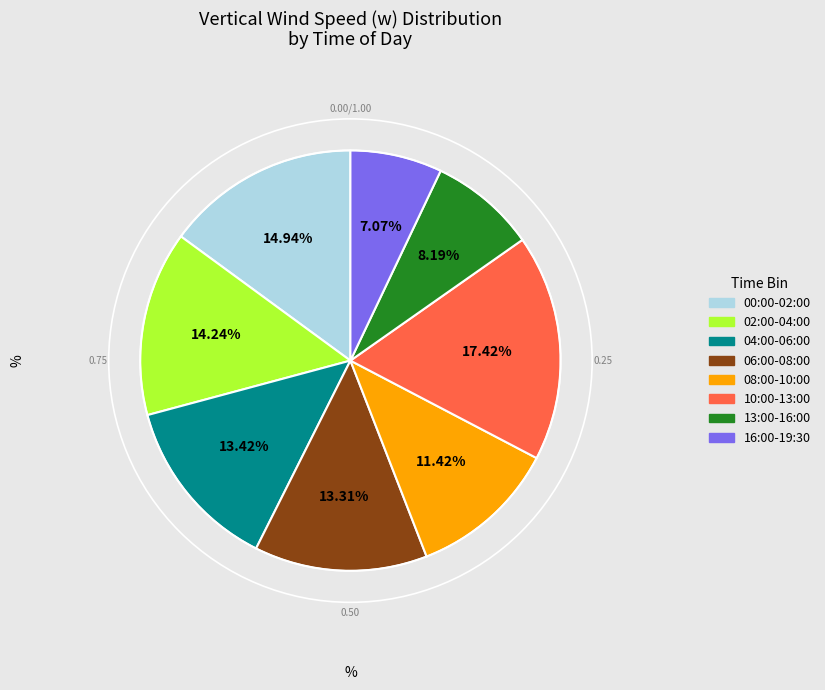

Is there a majority slice in this chart?

No